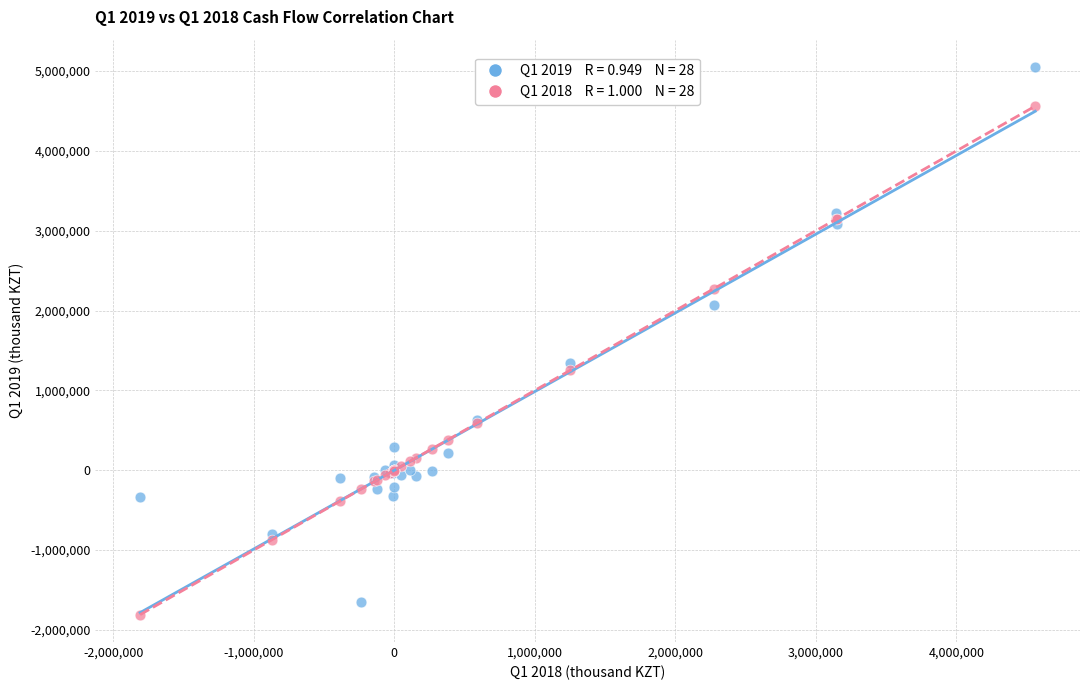

Across all series, what Y value is closest to 1621123?

1340720